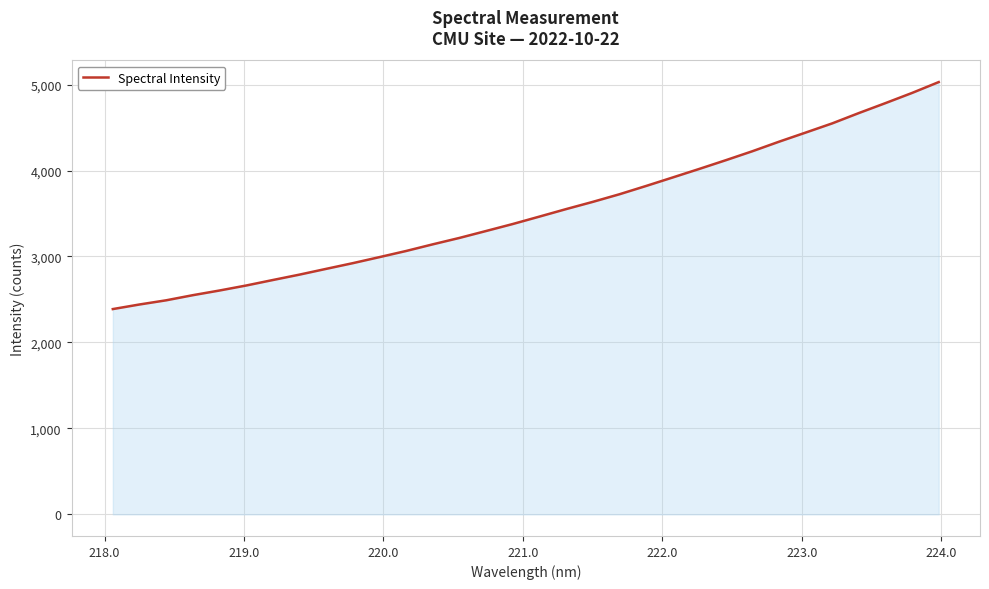

What is the smallest value displayed?

2388.1